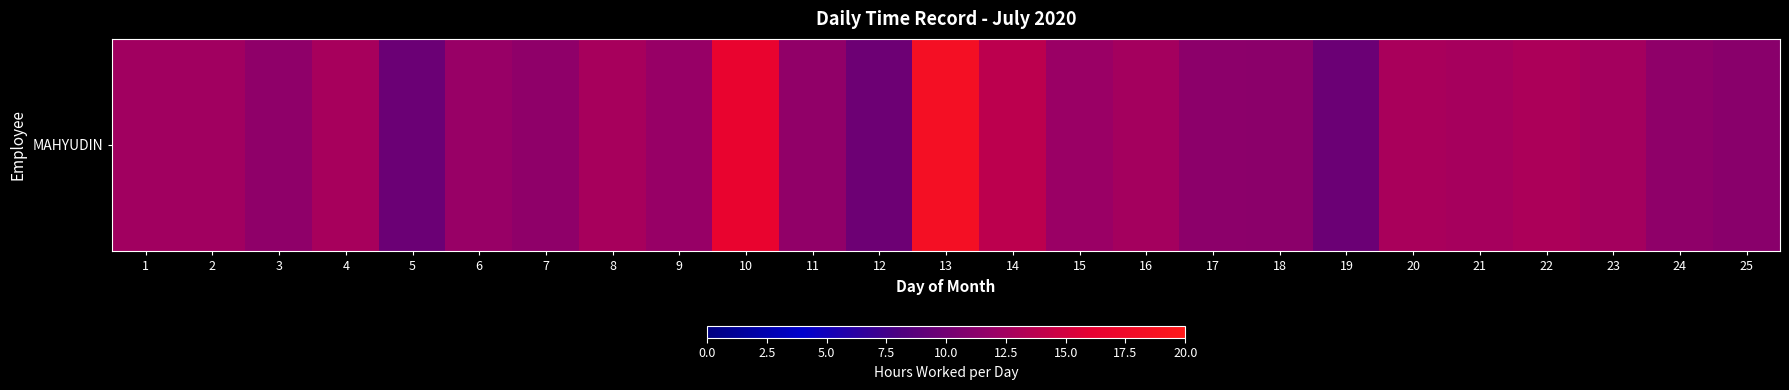

Reading right to left, what are all the values shown in this chart?

11.2	11.5	12.6	13.0	12.7	12.9	9.7	11.3	11.4	12.6	12.1	13.9	18.3	9.7	11.6	16.6	11.9	12.7	11.5	12.0	9.6	12.8	11.5	12.5	12.4